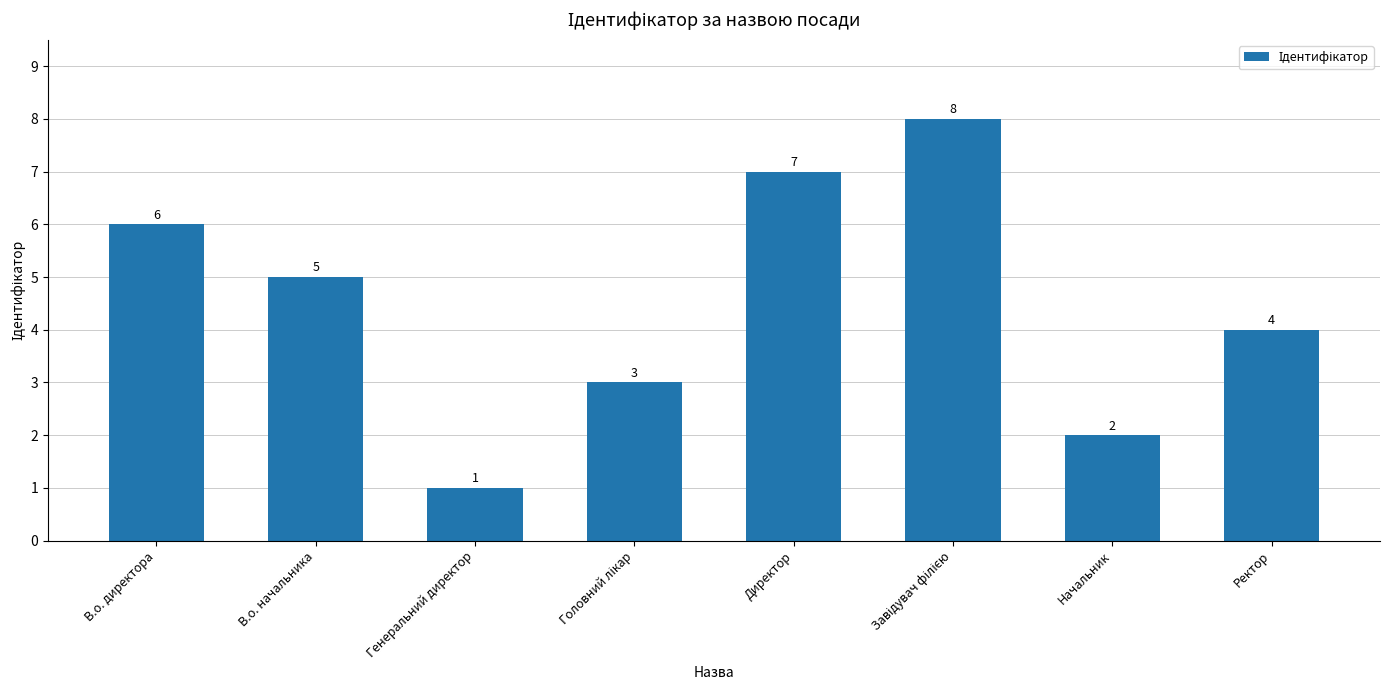

What is the label of the 1st bar from the right?

Ректор